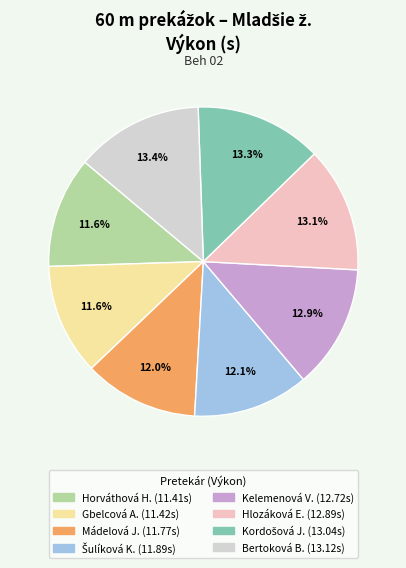

Is there any slice that represents more than half of the pie?

No